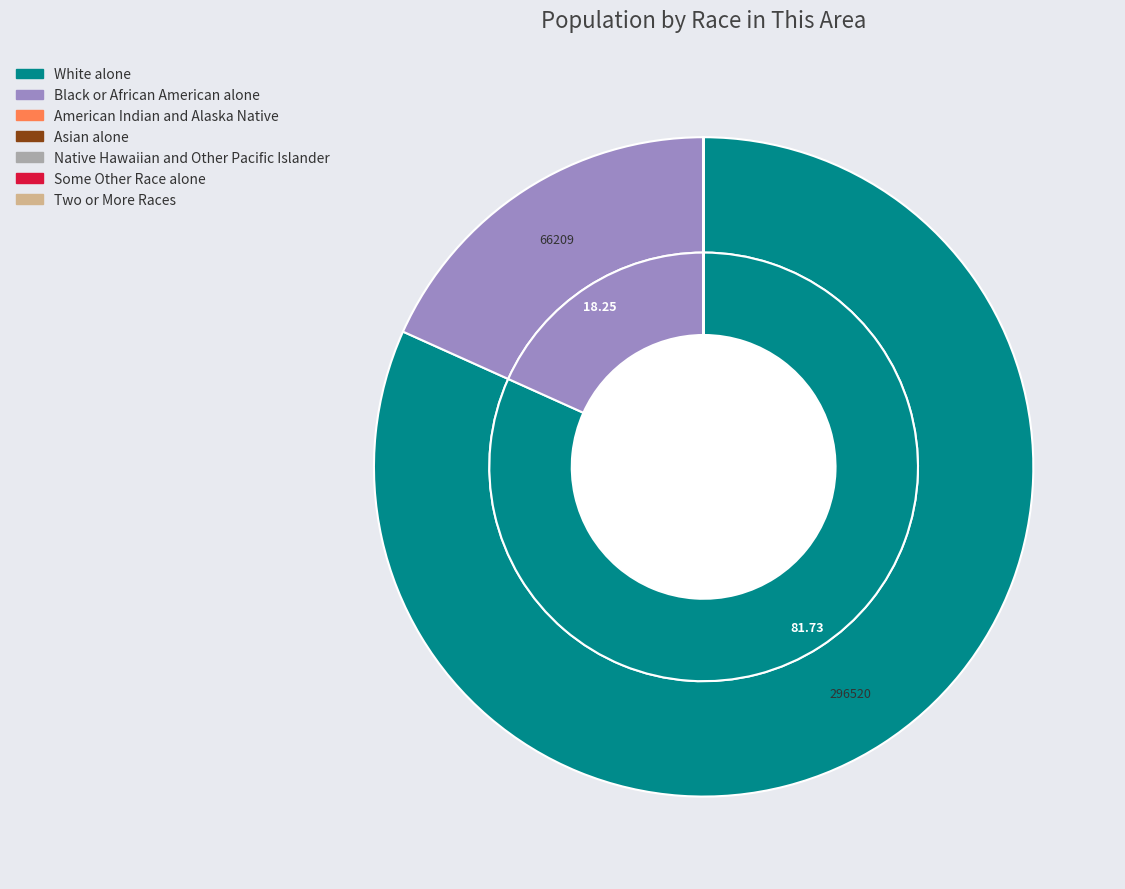

What is the change in value from White alone to Some Other Race alone?

-296505